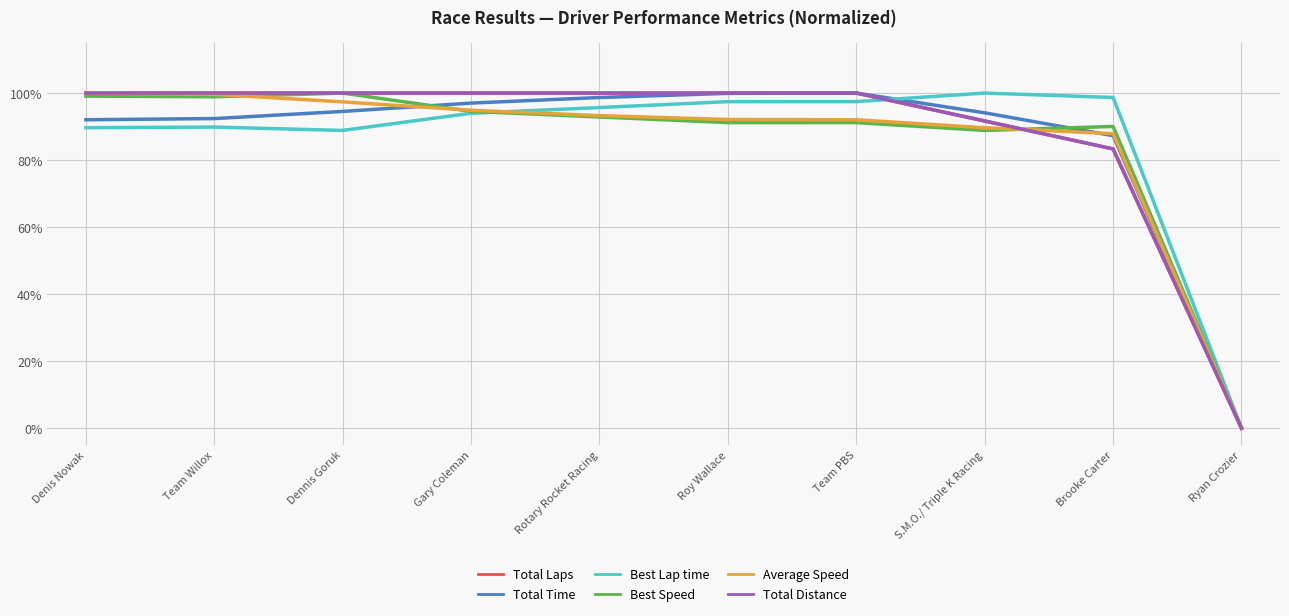

Reading right to left, list all the values displayed in this chart.

Total Laps: Ryan Crozier=0.0	Brooke Carter=0.8	S.M.O./ Triple K Racing=0.9	Team PBS=1.0	Roy Wallace=1.0	Rotary Rocket Racing=1.0	Gary Coleman=1.0	Dennis Goruk=1.0	Team Willox=1.0	Denis Nowak=1.0
Total Time: Ryan Crozier=0.0	Brooke Carter=0.9	S.M.O./ Triple K Racing=0.9	Team PBS=1.0	Roy Wallace=1.0	Rotary Rocket Racing=1.0	Gary Coleman=1.0	Dennis Goruk=0.9	Team Willox=0.9	Denis Nowak=0.9
Best Lap time: Ryan Crozier=0.0	Brooke Carter=1.0	S.M.O./ Triple K Racing=1.0	Team PBS=1.0	Roy Wallace=1.0	Rotary Rocket Racing=1.0	Gary Coleman=0.9	Dennis Goruk=0.9	Team Willox=0.9	Denis Nowak=0.9
Best Speed: Ryan Crozier=0.0	Brooke Carter=0.9	S.M.O./ Triple K Racing=0.9	Team PBS=0.9	Roy Wallace=0.9	Rotary Rocket Racing=0.9	Gary Coleman=0.9	Dennis Goruk=1.0	Team Willox=1.0	Denis Nowak=1.0
Average Speed: Ryan Crozier=0.0	Brooke Carter=0.9	S.M.O./ Triple K Racing=0.9	Team PBS=0.9	Roy Wallace=0.9	Rotary Rocket Racing=0.9	Gary Coleman=0.9	Dennis Goruk=1.0	Team Willox=1.0	Denis Nowak=1.0
Total Distance: Ryan Crozier=0.0	Brooke Carter=0.8	S.M.O./ Triple K Racing=0.9	Team PBS=1.0	Roy Wallace=1.0	Rotary Rocket Racing=1.0	Gary Coleman=1.0	Dennis Goruk=1.0	Team Willox=1.0	Denis Nowak=1.0